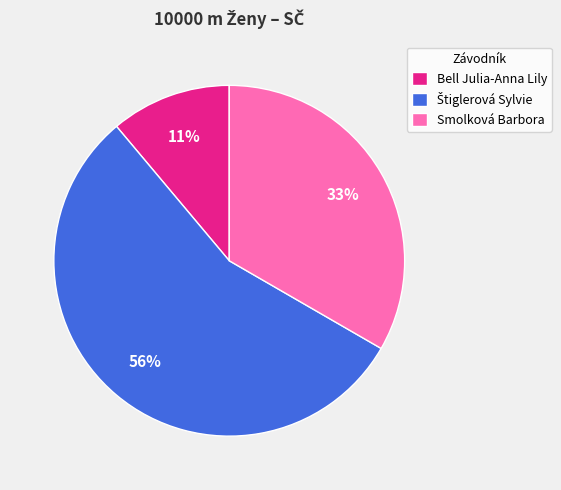

How many segments does this pie chart have?

3